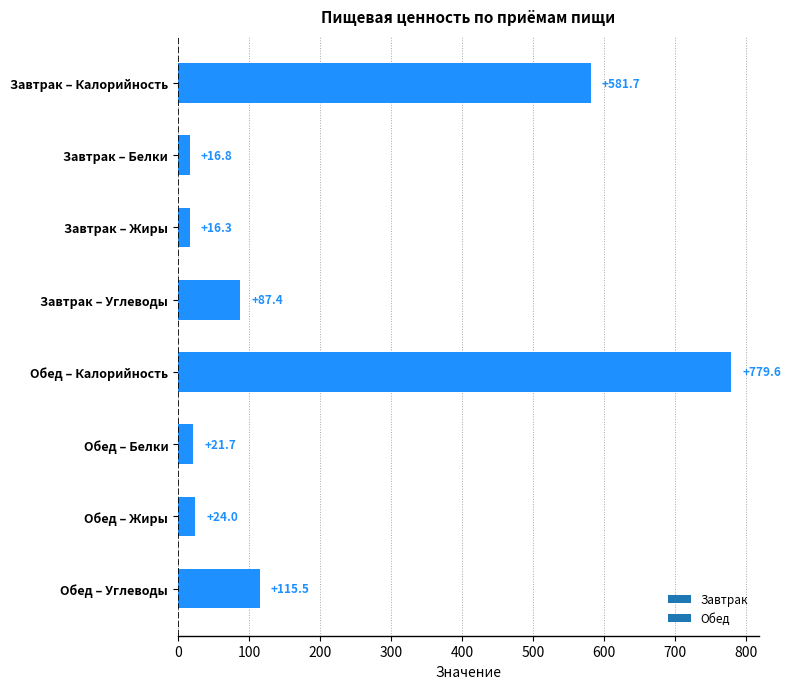

The value at Обед – Белки is 21.7. True or false?

True